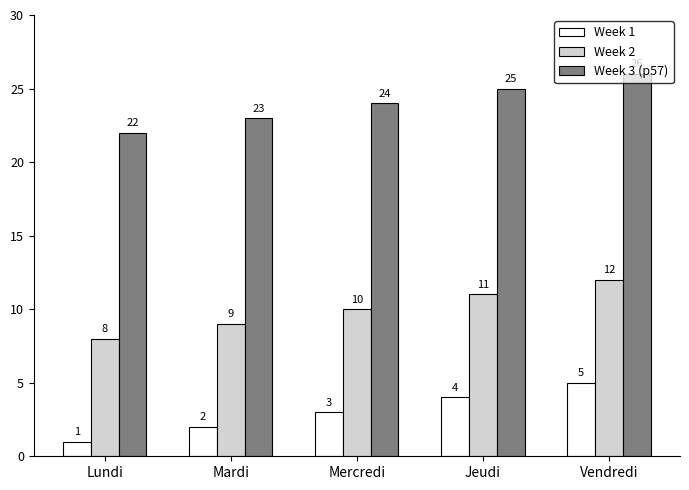

Which series has the largest total across all categories?

Week 3 (p57)